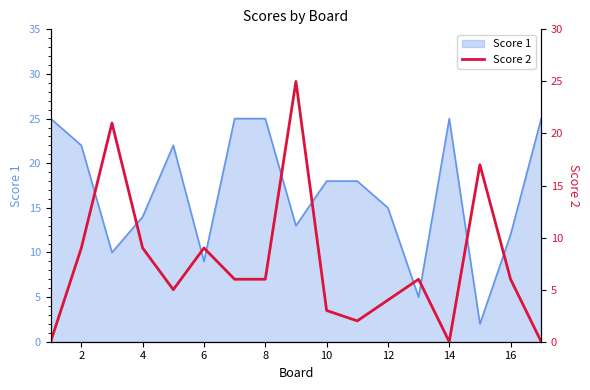

Is it true that Score 1 equals 13 at 6?

False